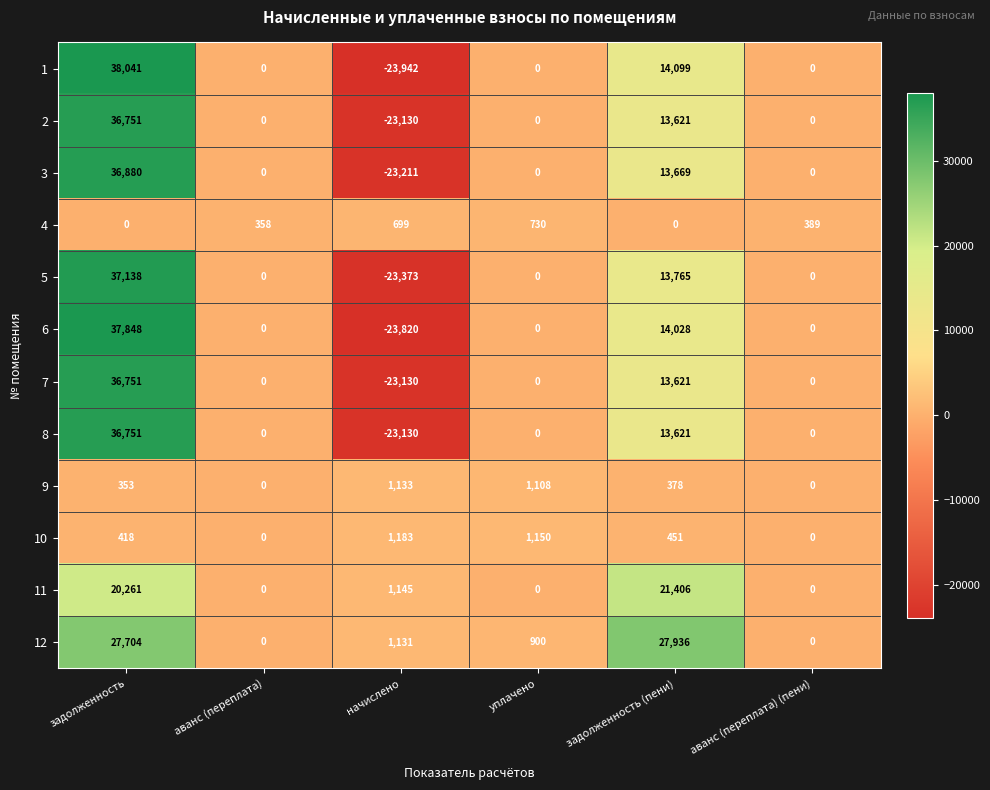

What is the total value across all series at аванс (переплата)?

358